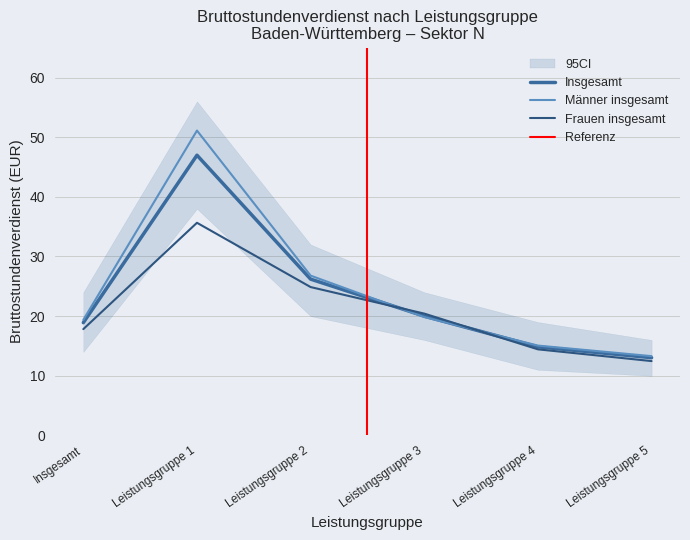

Rank the categories by Frauen insgesamt value from highest to lowest.

Leistungsgruppe 1, Leistungsgruppe 2, Leistungsgruppe 3, Insgesamt, Leistungsgruppe 4, Leistungsgruppe 5